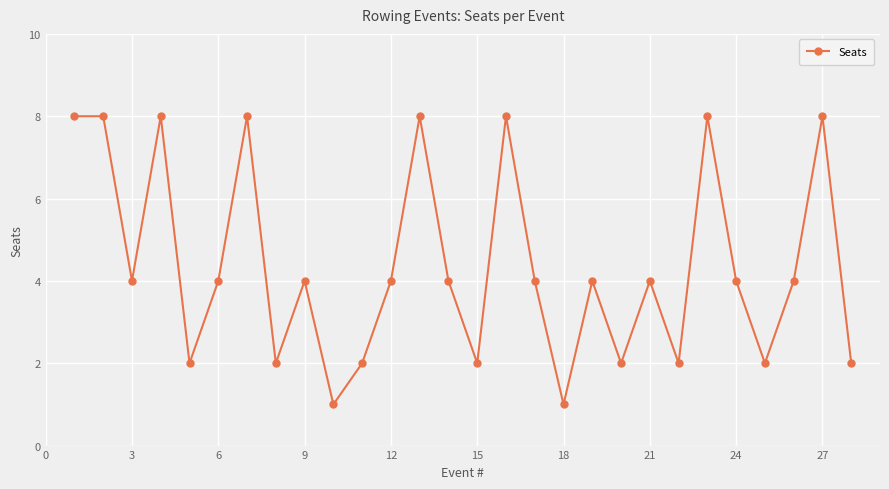

How many lines are shown in the chart?

1